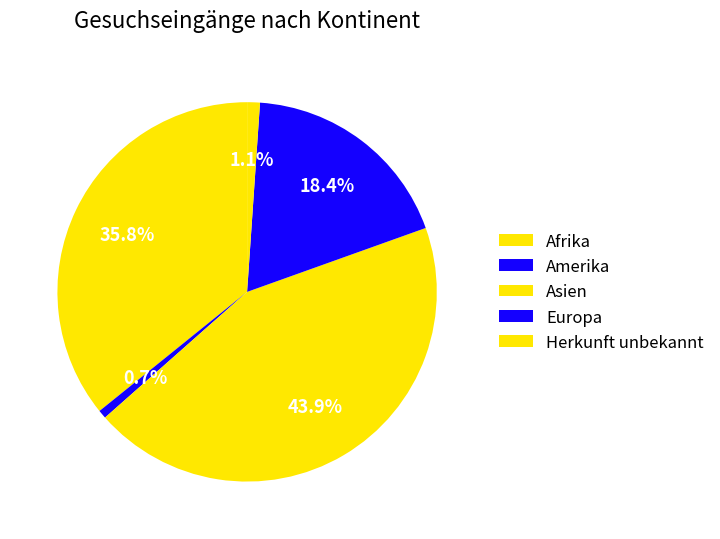

Count the number of slices in the pie.

5